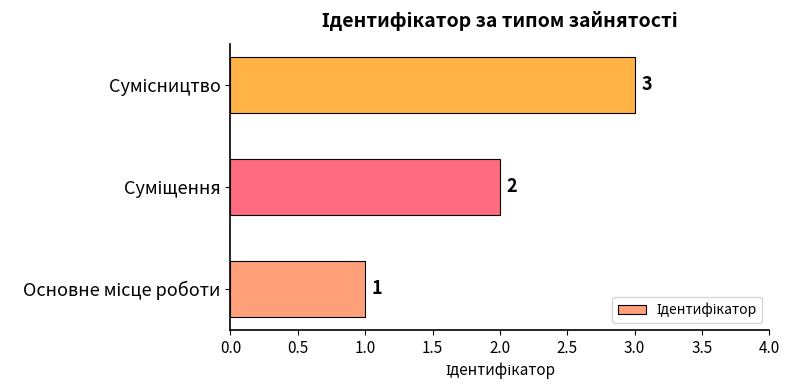

How many values are between 1 and 3?

3